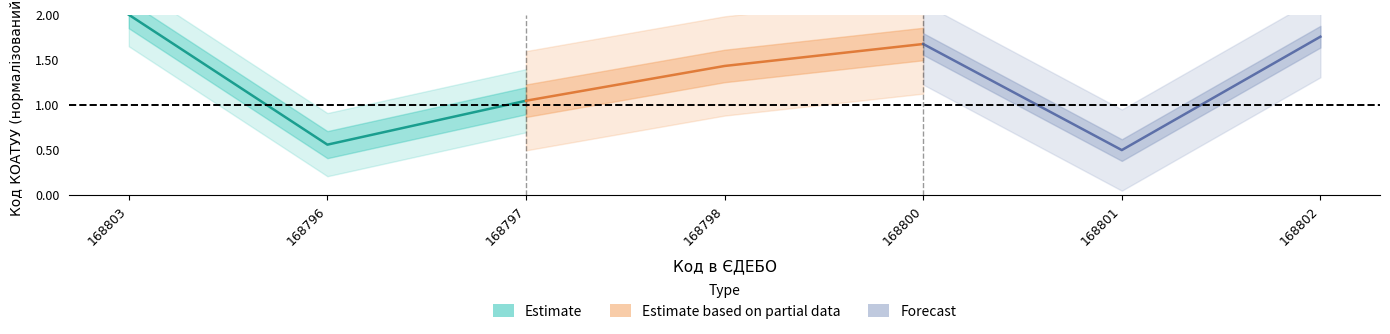

Is it true that Estimate equals 1.0 at 168797?

True